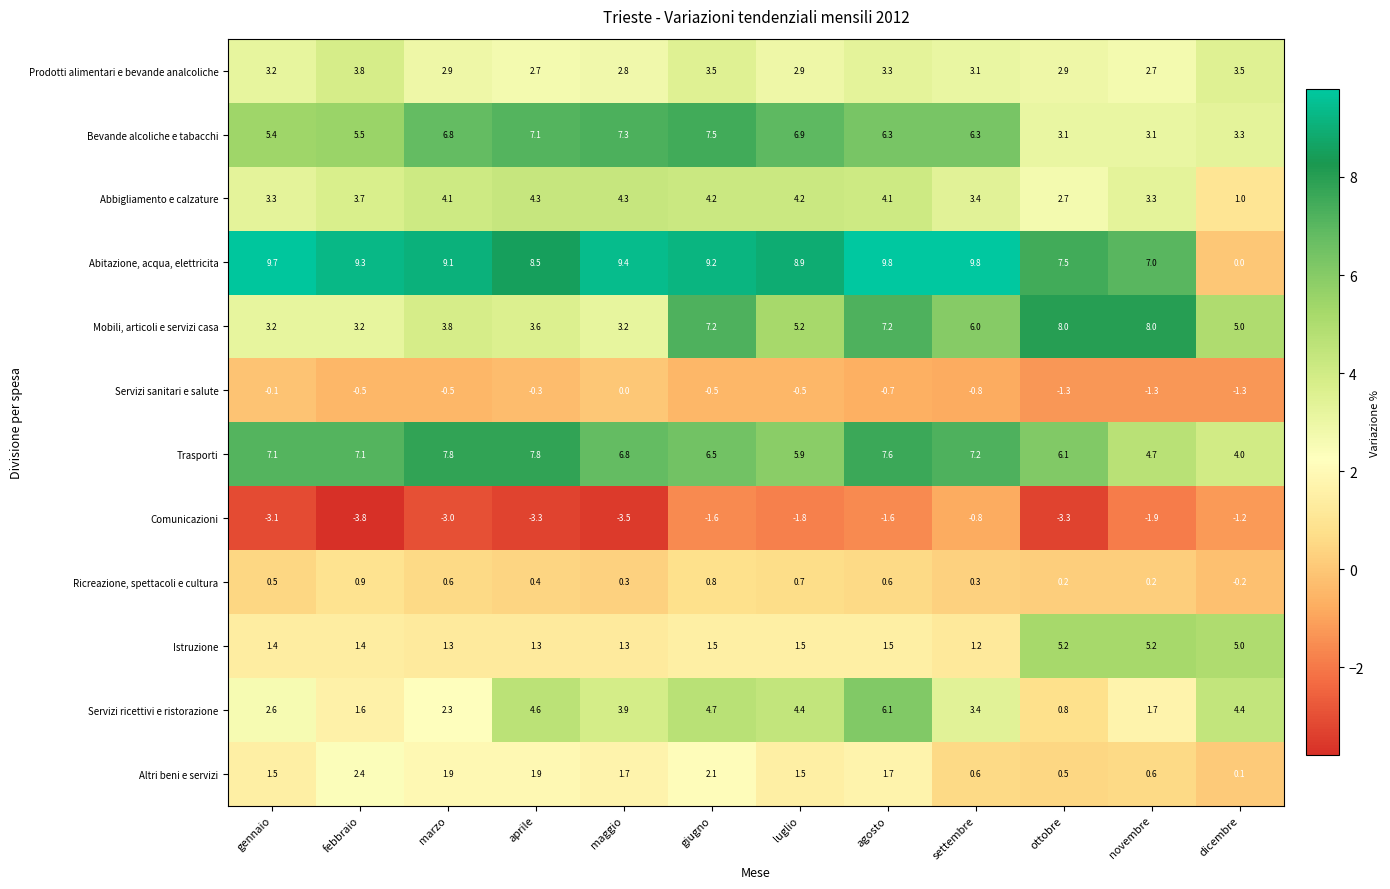

At how many categories does at least one series exceed -2?

12